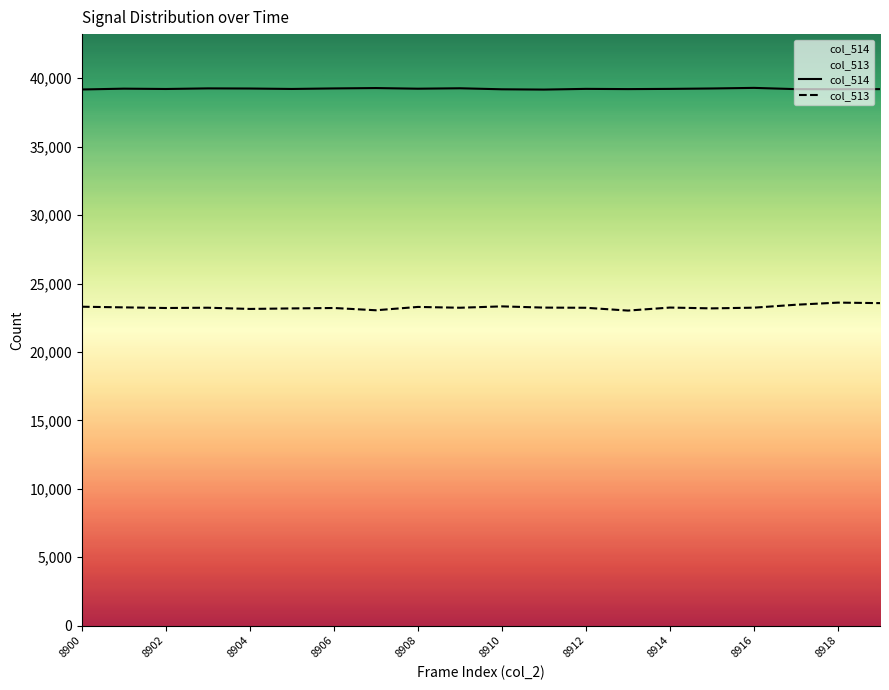

How many data points in col_513 are less than 23234?

10